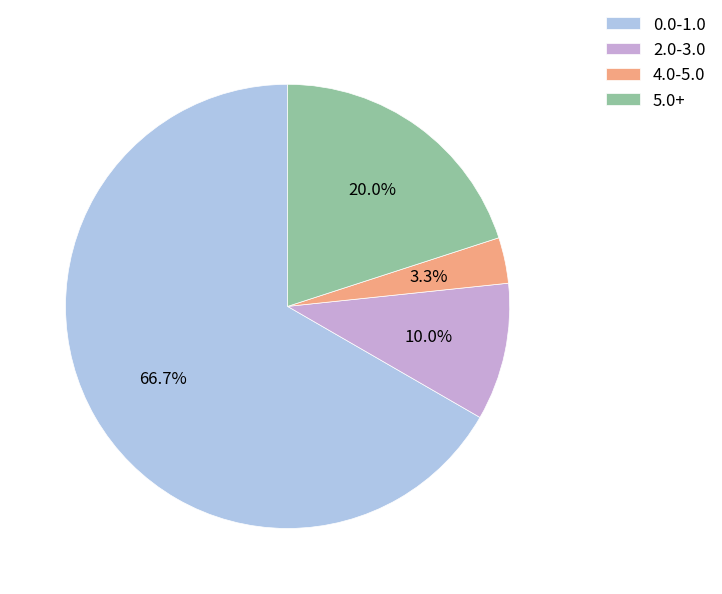

What is the largest slice in the pie chart?

0.0-1.0